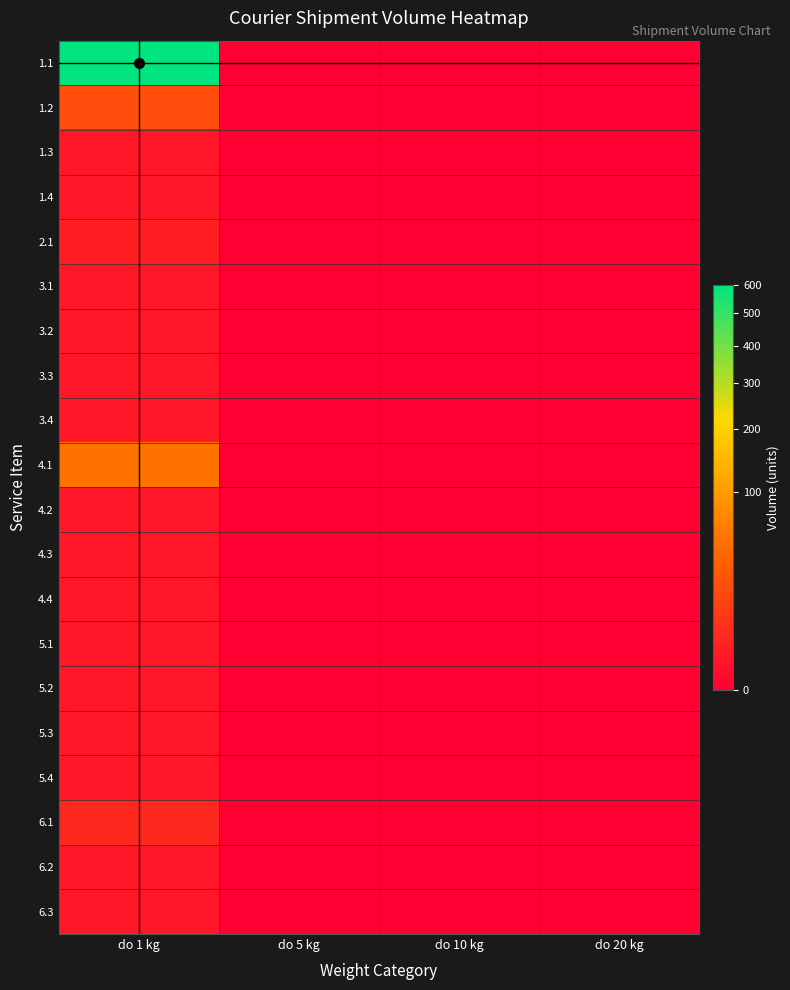

Reading right to left, what are all the values shown in this chart?

1.1: do 20 kg=0	do 10 kg=0	do 5 kg=0	do 1 kg=600
1.2: do 20 kg=0	do 10 kg=0	do 5 kg=0	do 1 kg=20
1.3: do 20 kg=0	do 10 kg=0	do 5 kg=0	do 1 kg=1
1.4: do 20 kg=0	do 10 kg=0	do 5 kg=0	do 1 kg=1
2.1: do 20 kg=0	do 10 kg=0	do 5 kg=0	do 1 kg=2
3.1: do 20 kg=0	do 10 kg=0	do 5 kg=0	do 1 kg=1
3.2: do 20 kg=0	do 10 kg=0	do 5 kg=0	do 1 kg=1
3.3: do 20 kg=0	do 10 kg=0	do 5 kg=0	do 1 kg=1
3.4: do 20 kg=0	do 10 kg=0	do 5 kg=0	do 1 kg=1
4.1: do 20 kg=0	do 10 kg=0	do 5 kg=0	do 1 kg=50
4.2: do 20 kg=0	do 10 kg=0	do 5 kg=0	do 1 kg=1
4.3: do 20 kg=0	do 10 kg=0	do 5 kg=0	do 1 kg=1
4.4: do 20 kg=0	do 10 kg=0	do 5 kg=0	do 1 kg=1
5.1: do 20 kg=0	do 10 kg=0	do 5 kg=0	do 1 kg=1
5.2: do 20 kg=0	do 10 kg=0	do 5 kg=0	do 1 kg=1
5.3: do 20 kg=0	do 10 kg=0	do 5 kg=0	do 1 kg=1
5.4: do 20 kg=0	do 10 kg=0	do 5 kg=0	do 1 kg=1
6.1: do 20 kg=0	do 10 kg=0	do 5 kg=0	do 1 kg=4
6.2: do 20 kg=0	do 10 kg=0	do 5 kg=0	do 1 kg=1
6.3: do 20 kg=0	do 10 kg=0	do 5 kg=0	do 1 kg=1